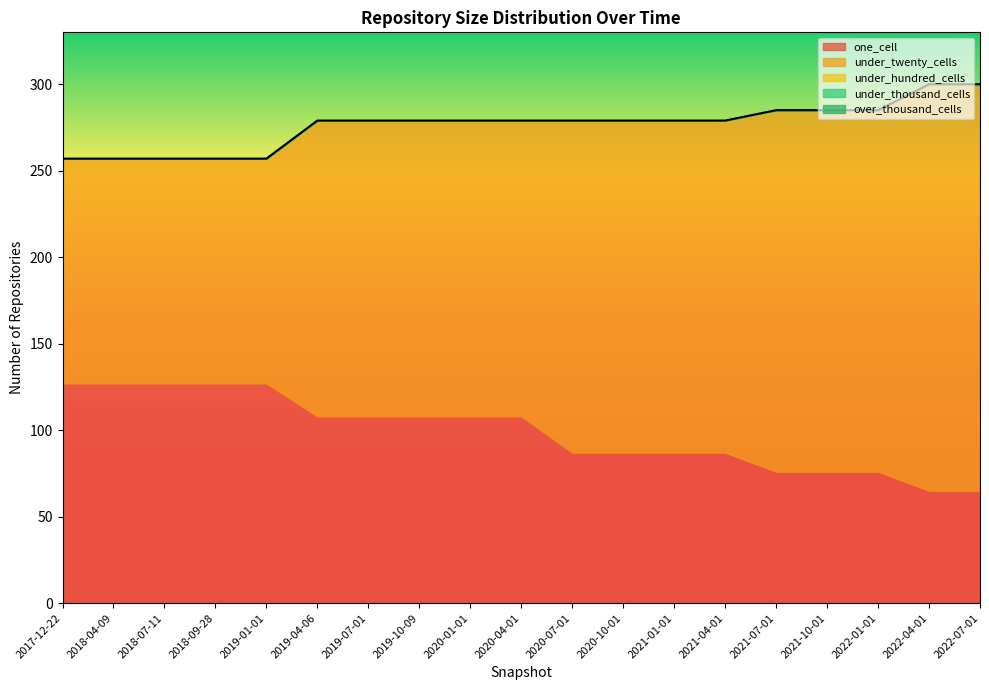

Does the chart display data point markers on the line(s)?

No